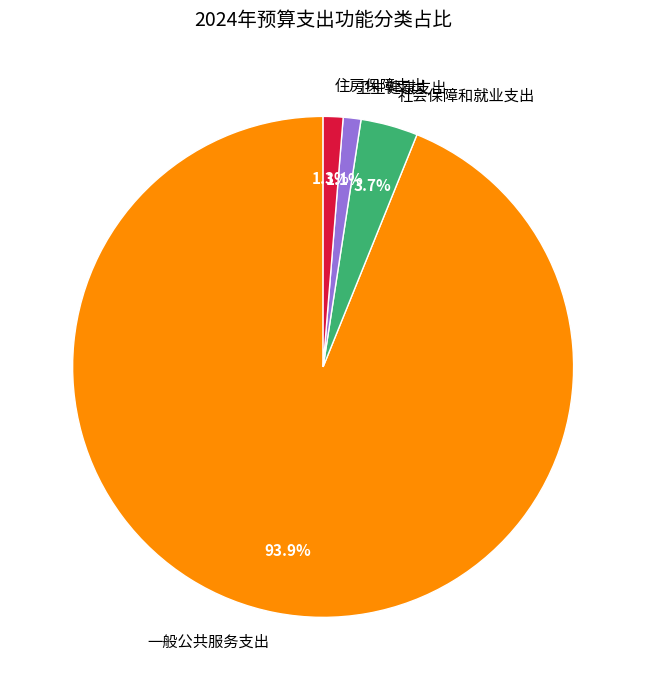

To the nearest percent, what is the difference between the 一般公共服务支出 and 住房保障支出 slice percentages?

93%